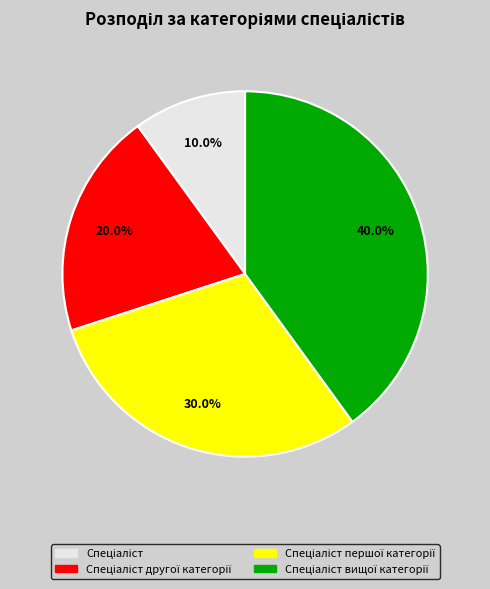

Is there any slice that represents more than half of the pie?

No